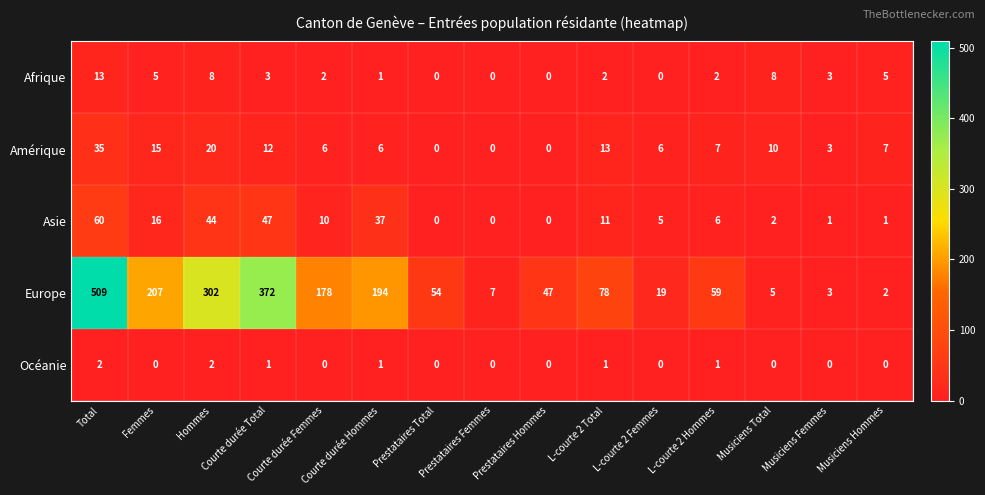

How many data points in Asie are less than 6?

7